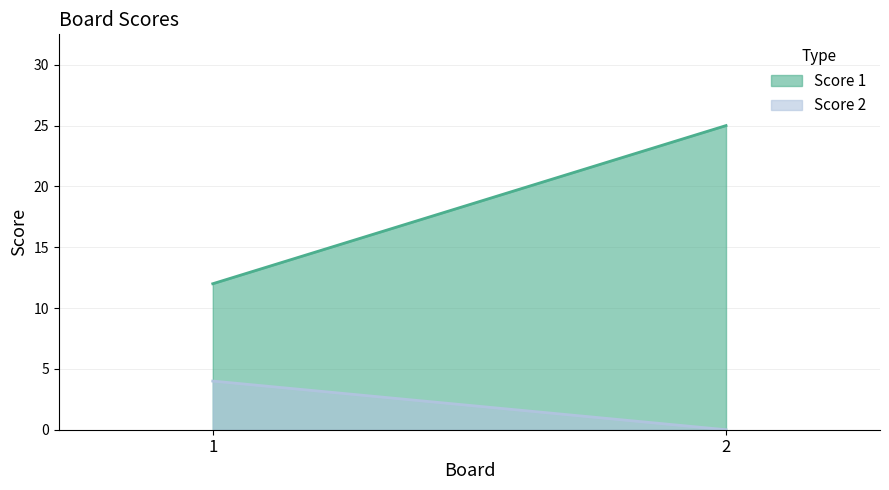

The value of Score 1 at 1 is 12. True or false?

True